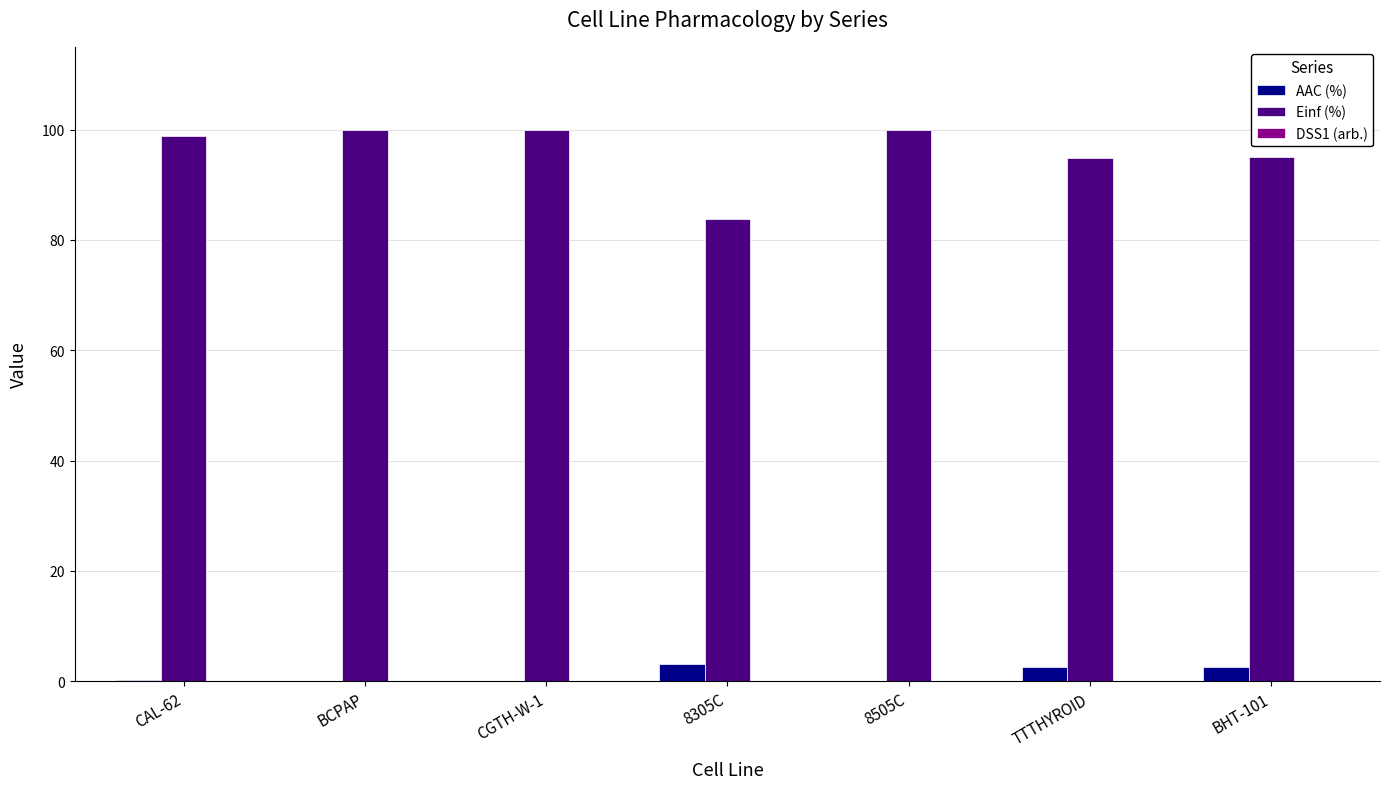

What is the sum of all Einf (%) values?

672.6